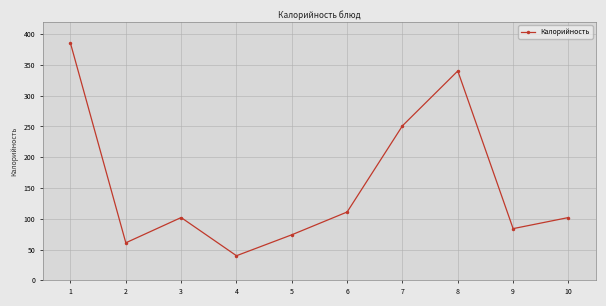

How many lines are shown in the chart?

1